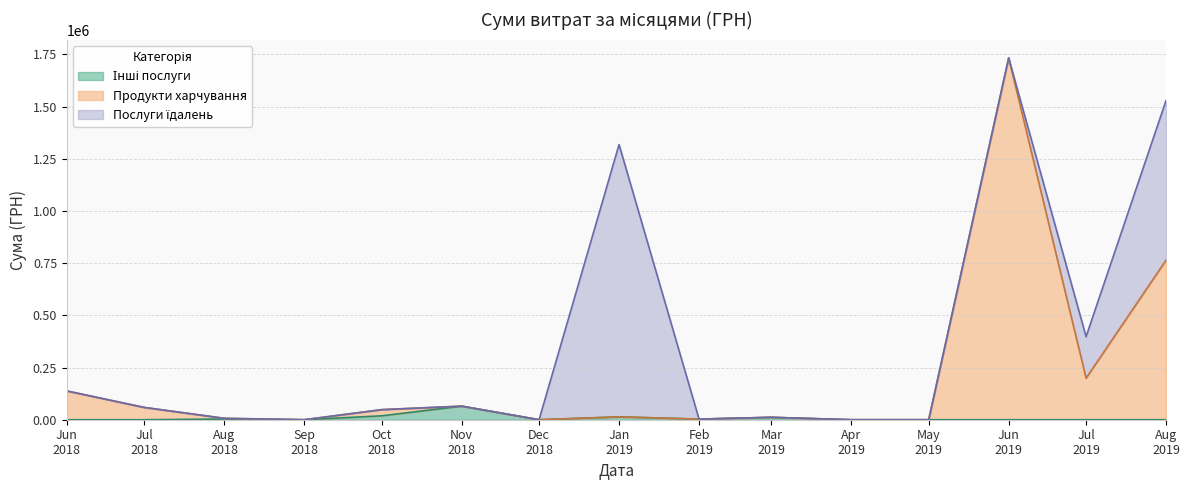

True or false: Продукти харчування has more than 2 points higher than both neighbors.

True